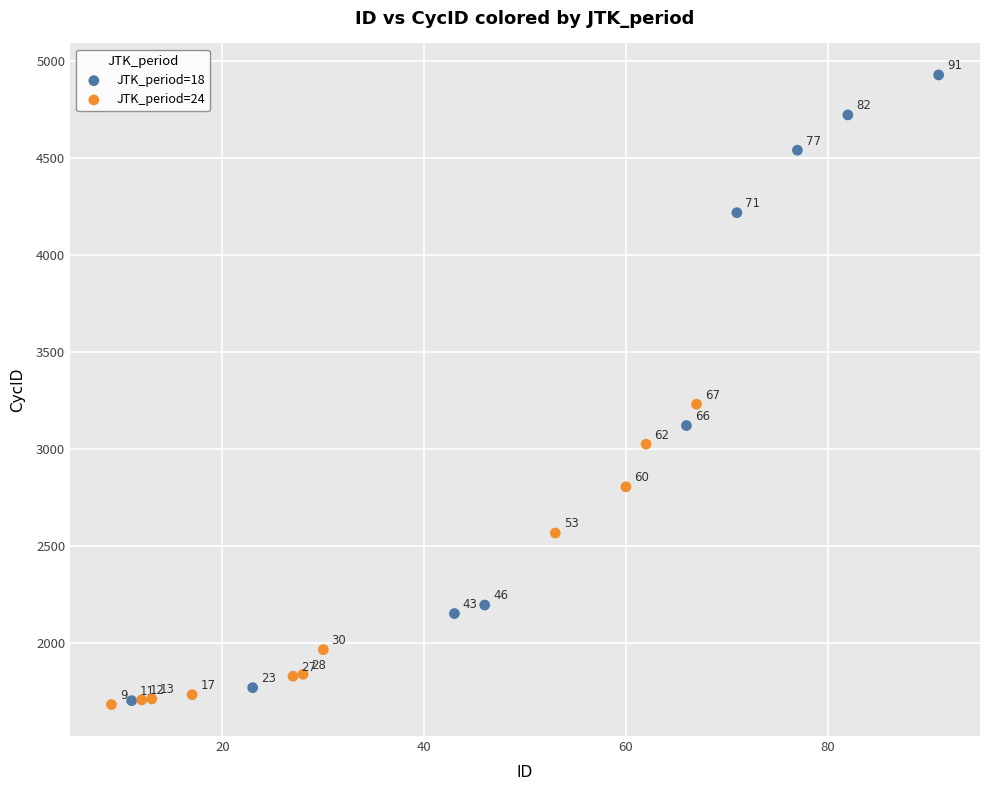

What are all the series names shown in the legend?

JTK_period=18, JTK_period=24